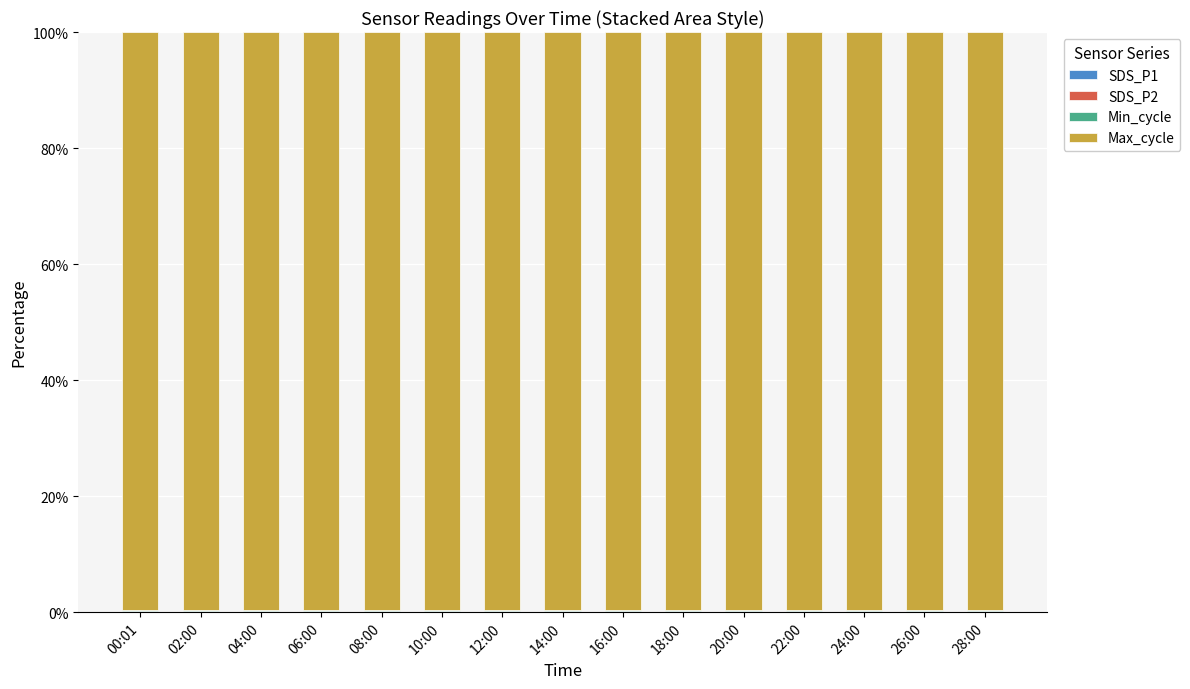

Which series has the largest range (max minus min)?

Max_cycle